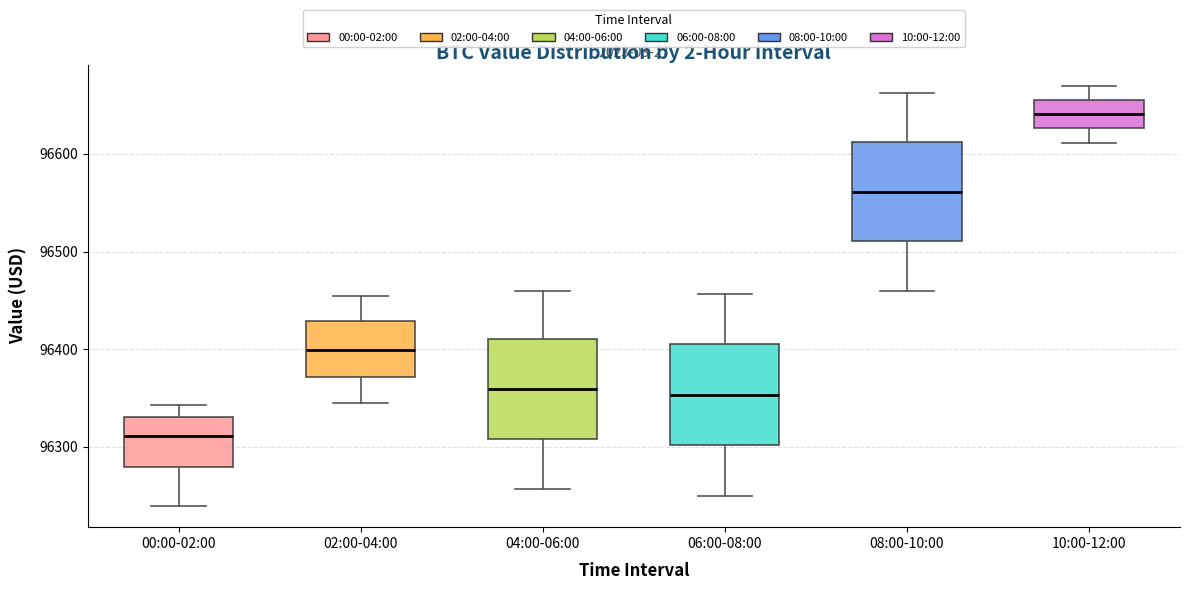

Where does the upper whisker of the box for 08:00-10:00 end on the y-axis? The values are not printed on the chart, so give them approximately, as read against the axis.

96660